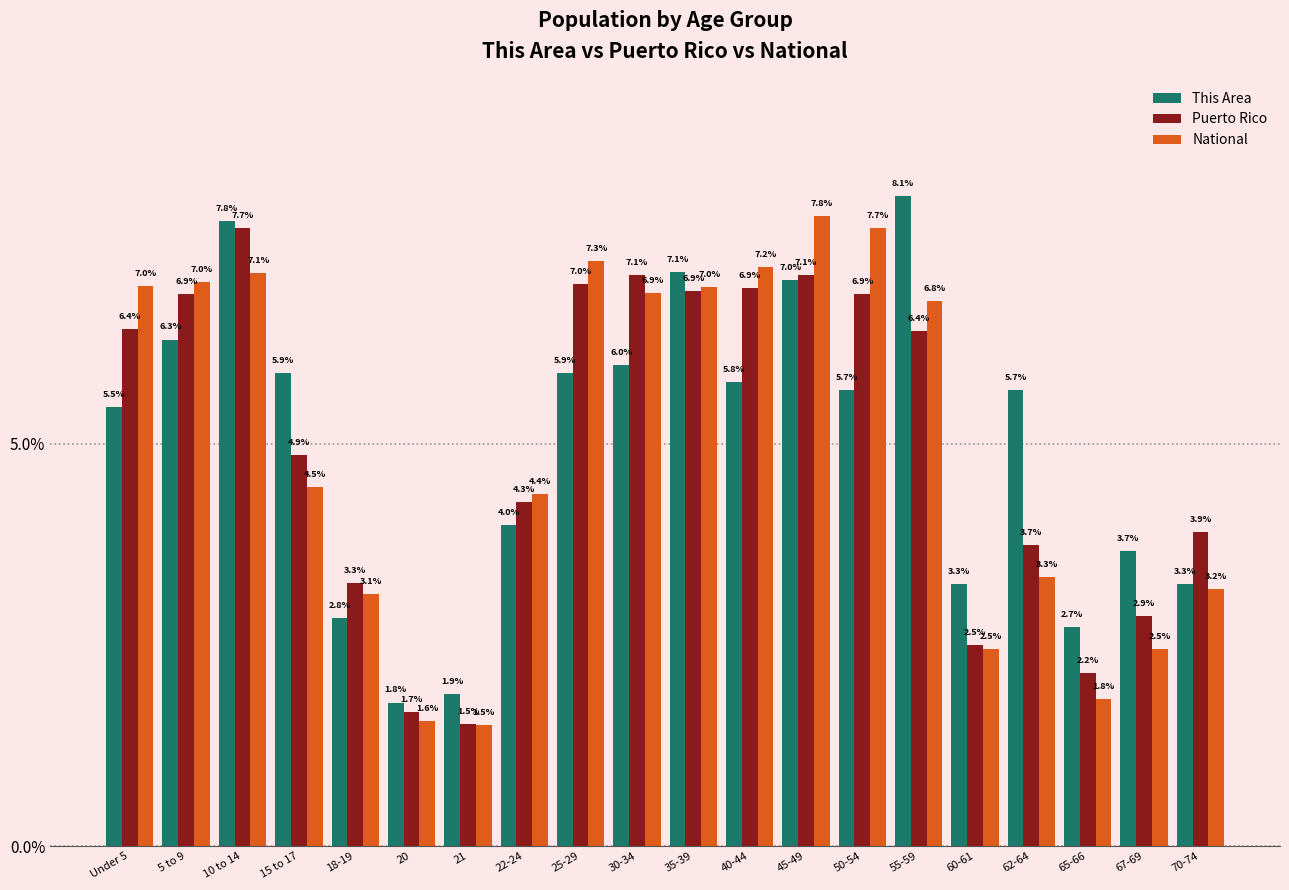

What is the spread (max minus min) of values at 45-49?

0.8